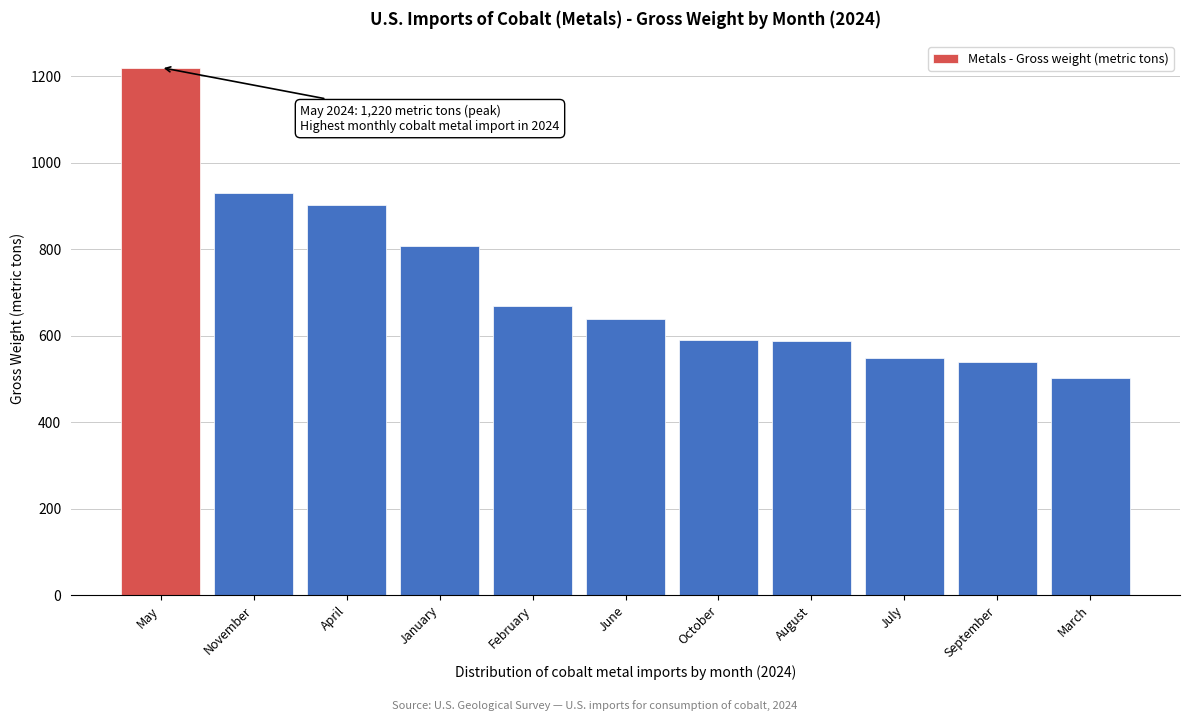

What is the difference between the second highest and second lowest values?

390